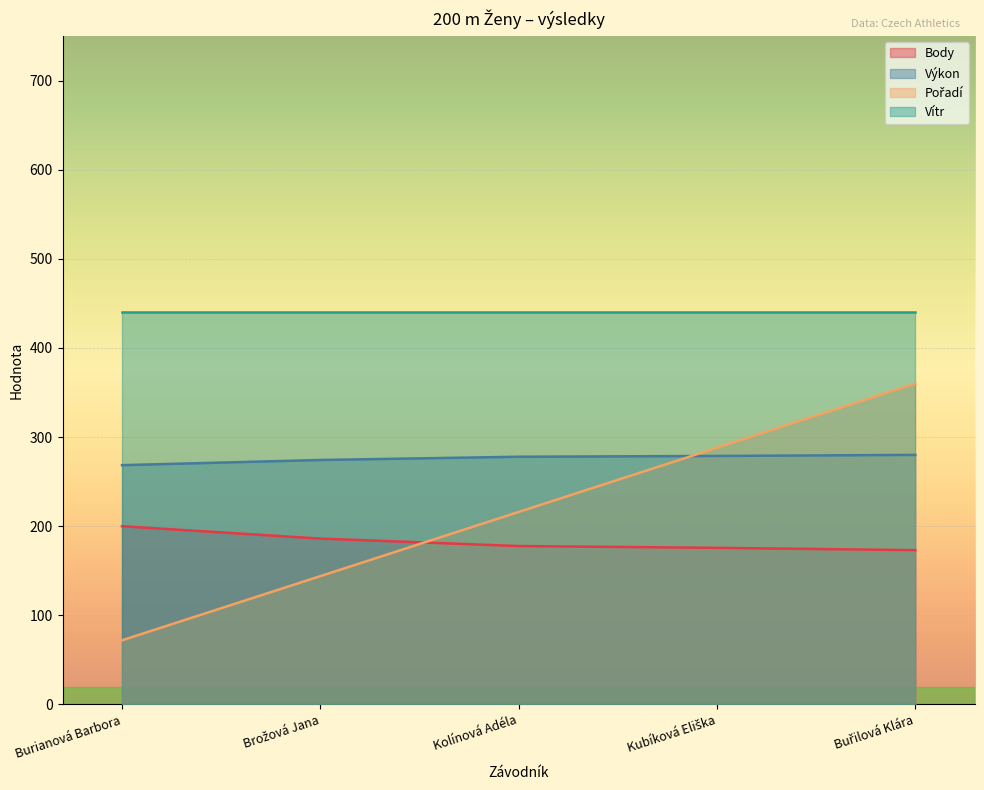

What is the total value across all series at Burianová Barbora?

980.5